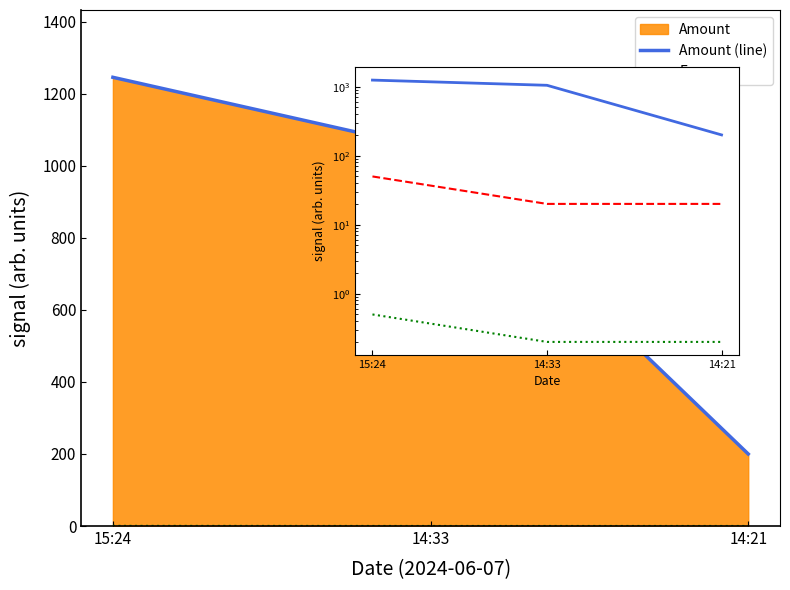

Reading left to right, list all the values displayed in this chart.

Amount (line): 1245.7	1047.2	200.0
Fee: 0.5	0.2	0.2
Amount: 1245.7	1047.2	200.0
Fee (scaled): 50.0	20.0	20.0